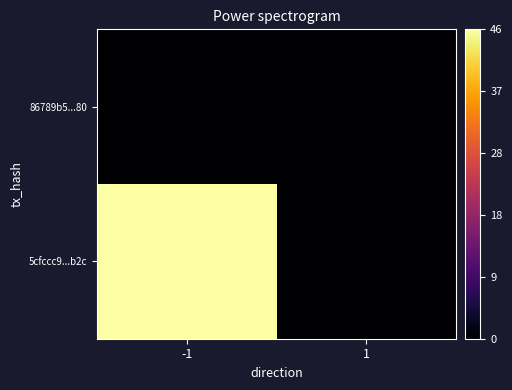

Which series has the largest total across all categories?

5cfccc9...b2c